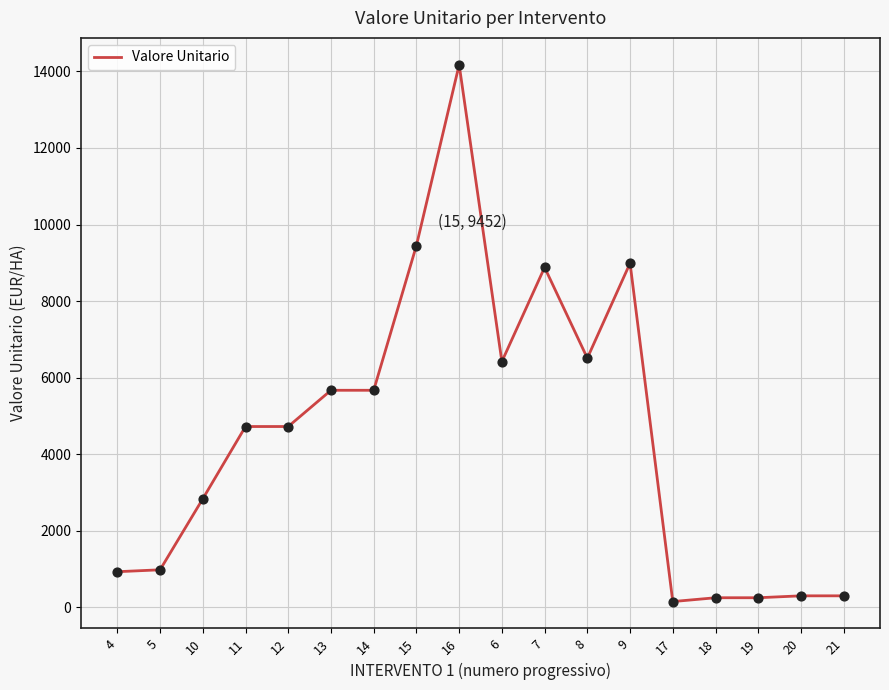

Approximately how many times larger is the value at 4 compared to 19?

3.7